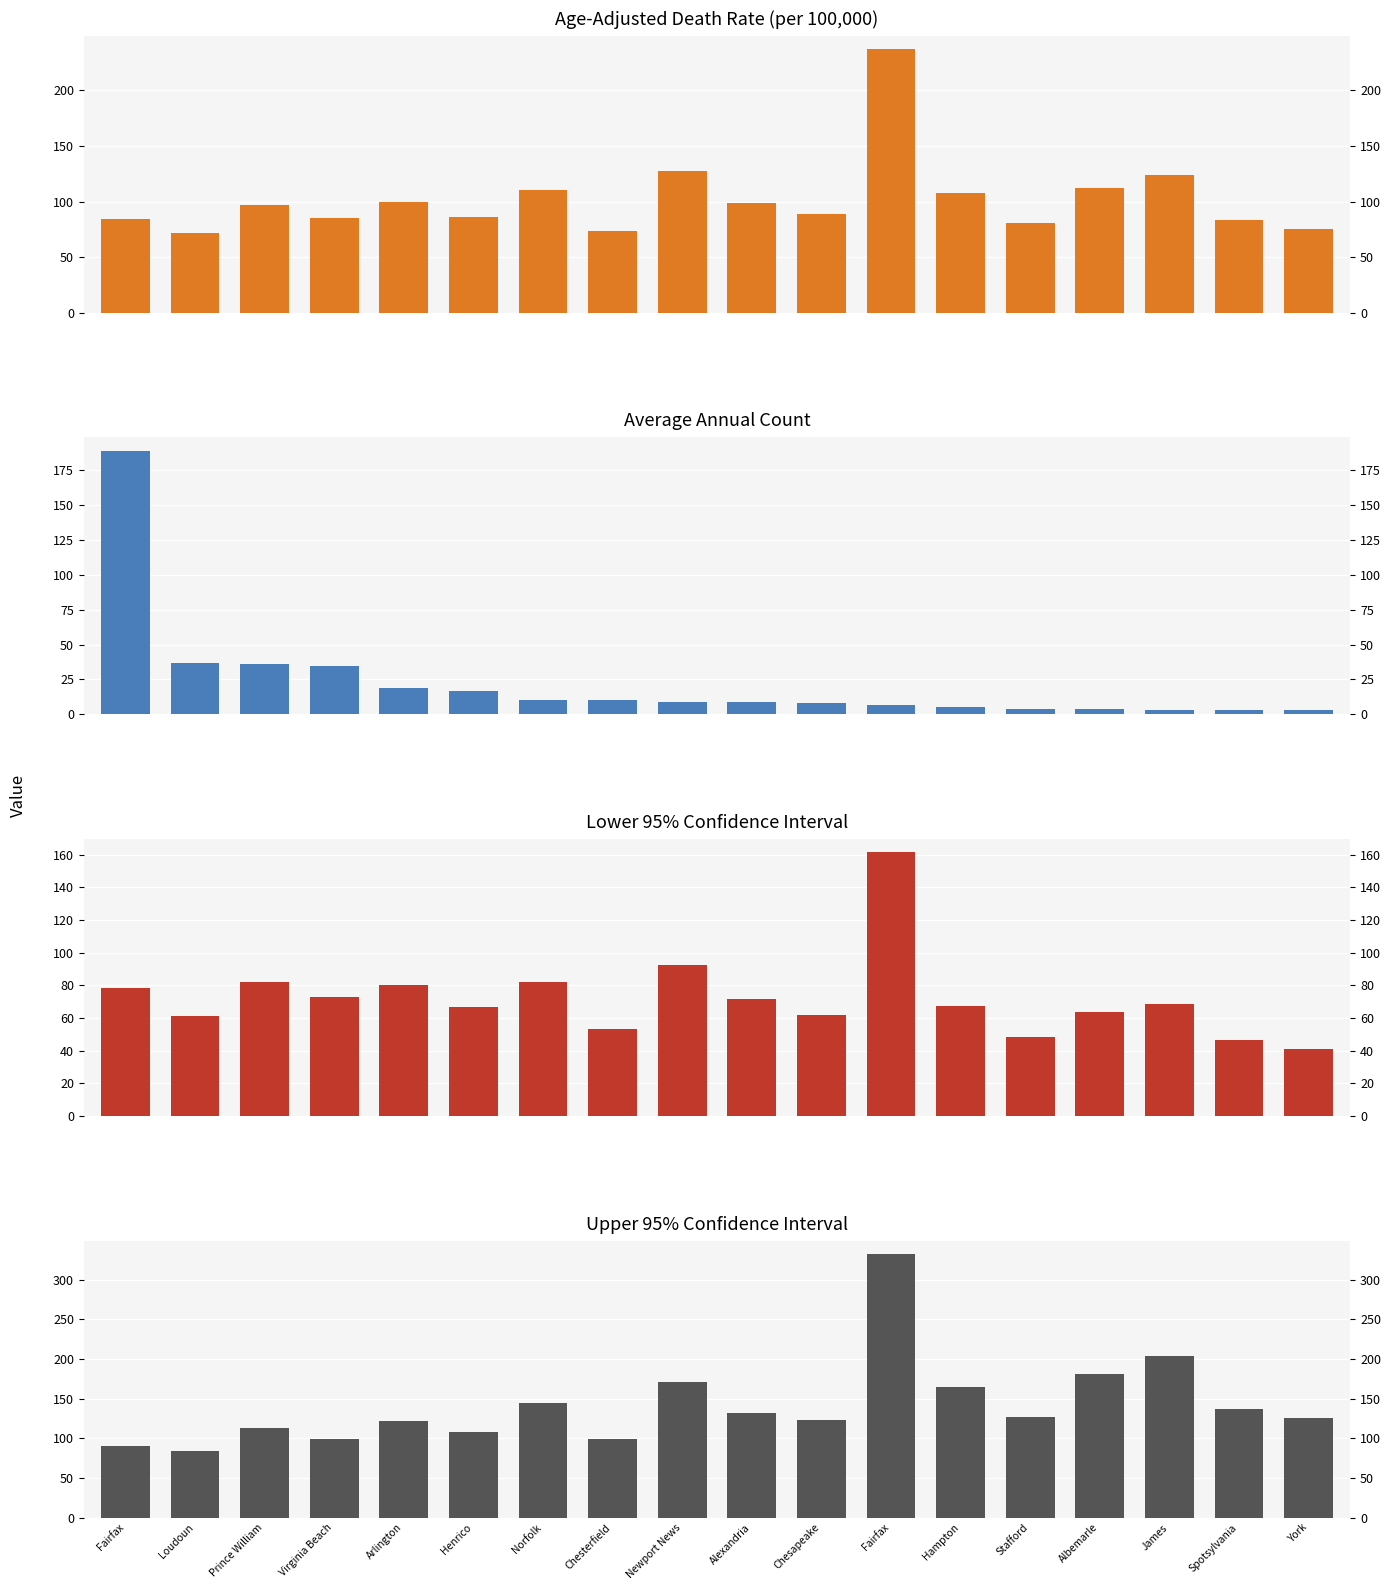

What is the average value of the Age-Adjusted Death Rate series?

102.3